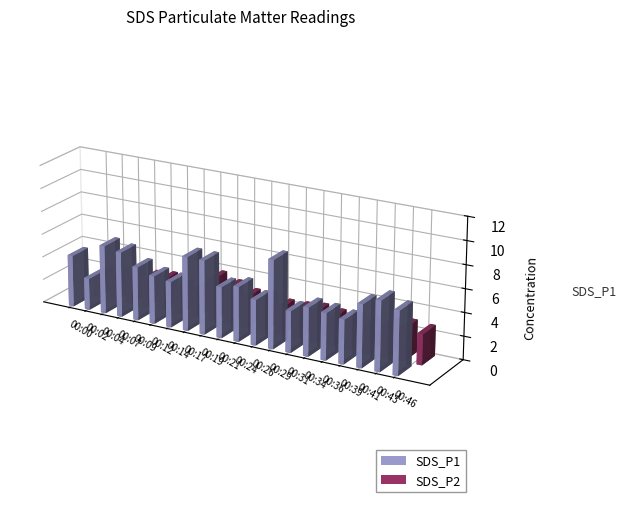

True or false: SDS_P1 has a value of 5.9 at 00:04.

True